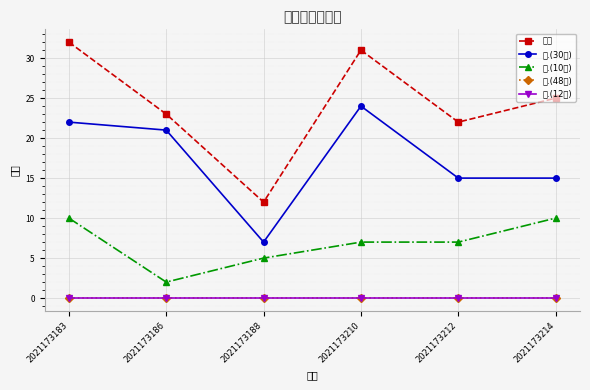

Does the chart have visible grid lines?

Yes